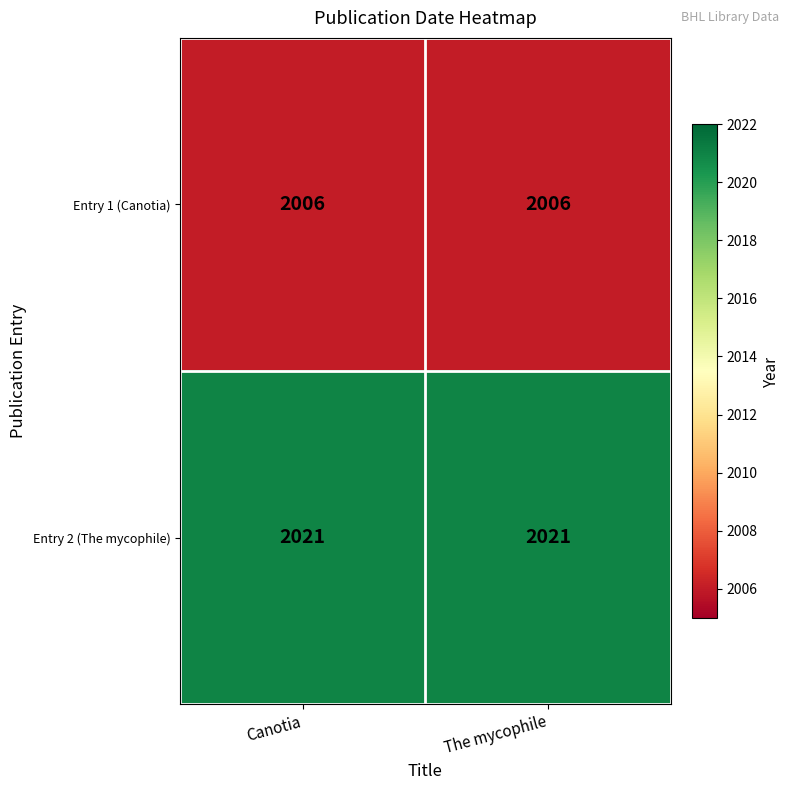

What is the sum of all Entry 2 (The mycophile) values?

4042